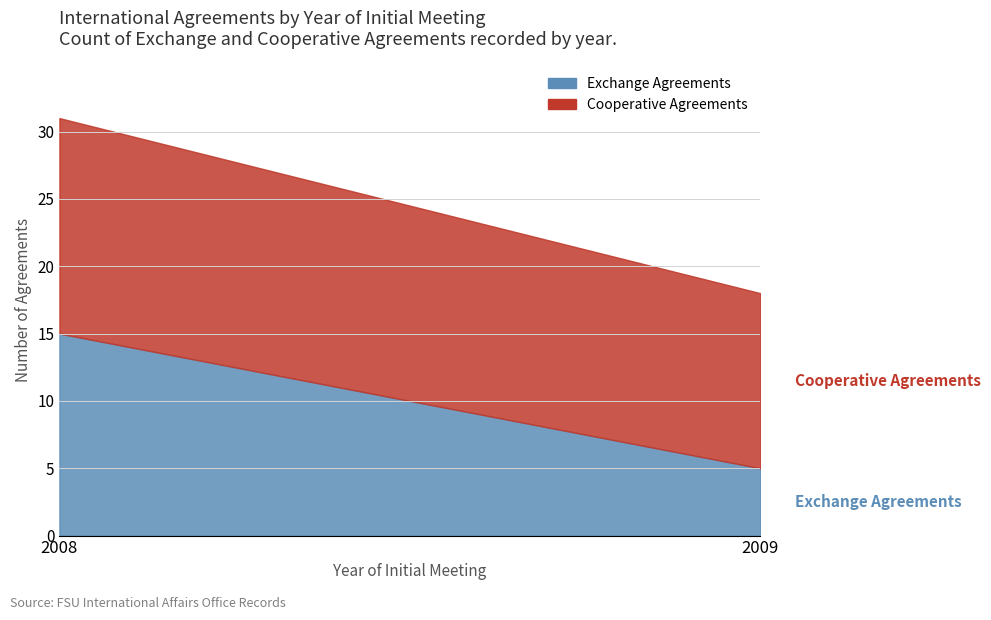

Rank the series by their average value, from highest to lowest.

Cooperative Agreements, Exchange Agreements